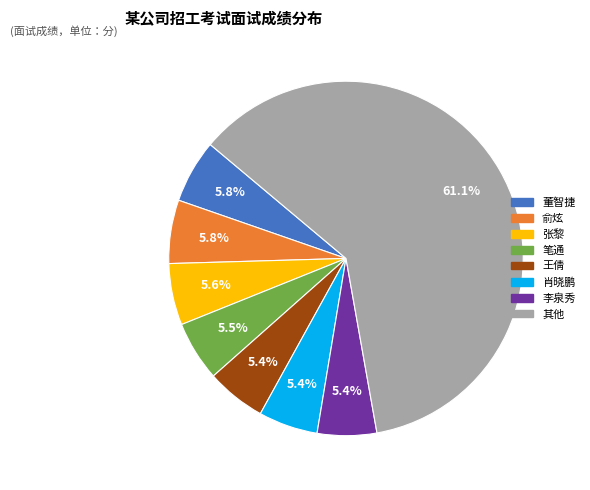

True or false: 李泉秀 accounts for 5% of the total.

True